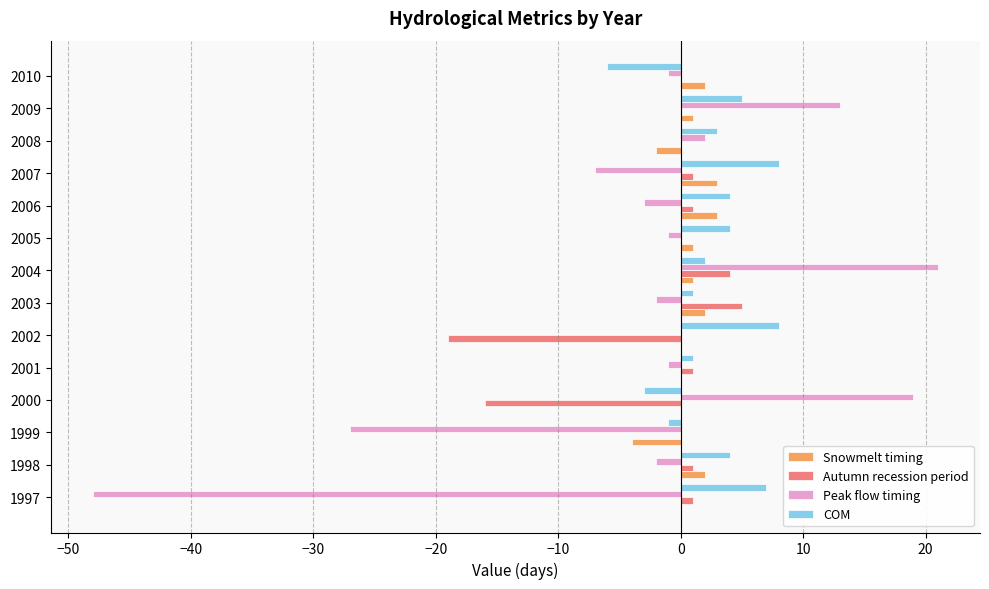

What is the sum of all COM values?

37